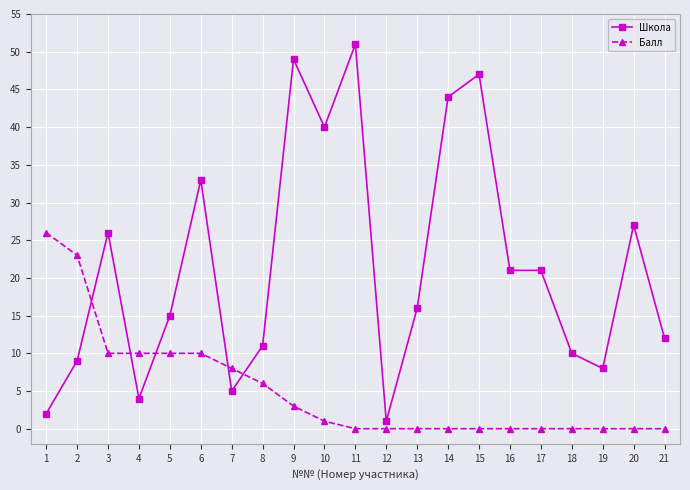

True or false: Школа has a value of 16 at 20.

False